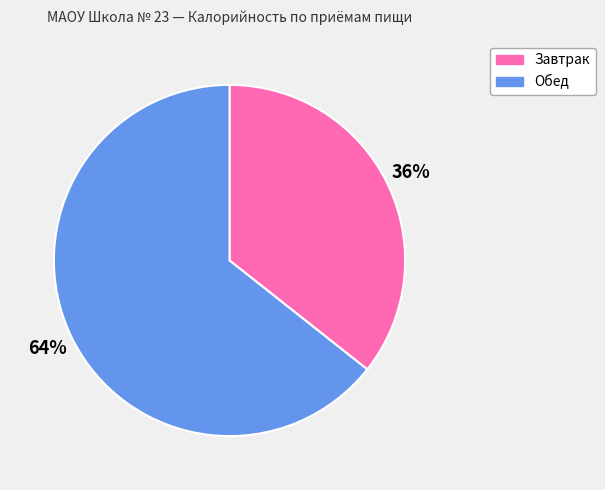

Does Обед represent more than half of the total?

Yes